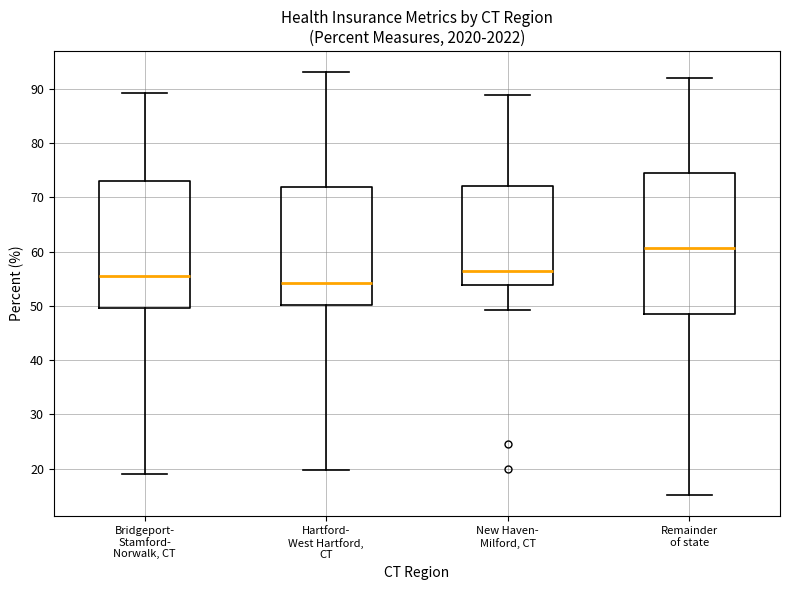

Reading left to right, read every box against the y-axis: the position of its median line, the range the box covers, and the ends of its whiskers. The values are not printed on the chart, so give them approximately, as read against the axis.

Bridgeport- Stamford- Norwalk, CT: median 56, box 50 to 73, whiskers 19 to 89
Hartford- West Hartford, CT: median 54, box 50 to 72, whiskers 20 to 93
New Haven- Milford, CT: median 57, box 54 to 72, whiskers 49 to 89
Remainder of state: median 61, box 49 to 74, whiskers 15 to 92